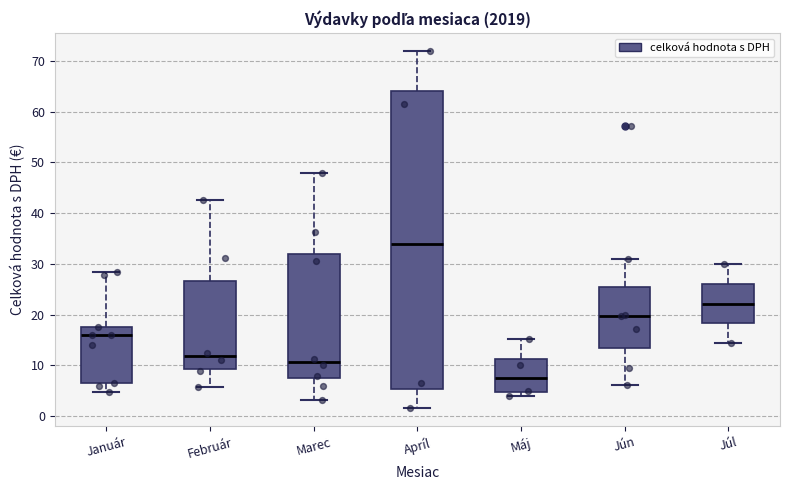

Reading left to right, read every box against the y-axis: the position of its median line, the range the box covers, and the ends of its whiskers. The values are not printed on the chart, so give them approximately, as read against the axis.

Január: median 16, box 7 to 18, whiskers 5 to 28
Február: median 12, box 9 to 27, whiskers 6 to 43
Marec: median 11, box 7 to 32, whiskers 3 to 48
Apríl: median 34, box 5 to 64, whiskers 2 to 72
Máj: median 7, box 5 to 11, whiskers 4 to 15
Jún: median 20, box 13 to 25, whiskers 6 to 31
Júl: median 22, box 18 to 26, whiskers 14 to 30